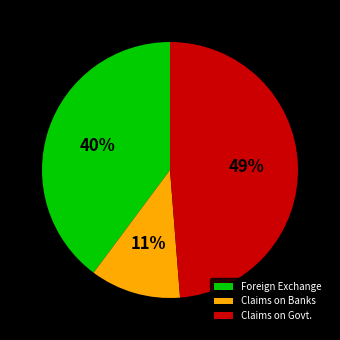

Does Claims on Banks account for over 50% of the chart?

No